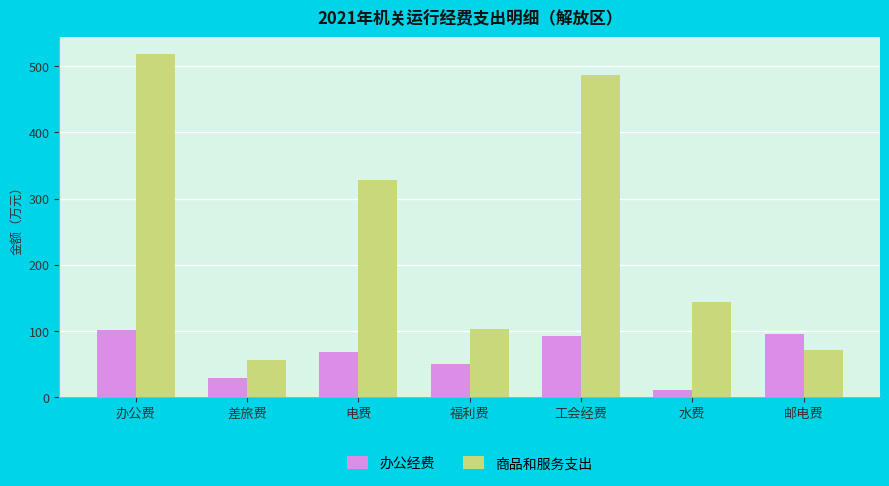

What is the difference between the maximum and minimum values in the 商品和服务支出 series?

461.6